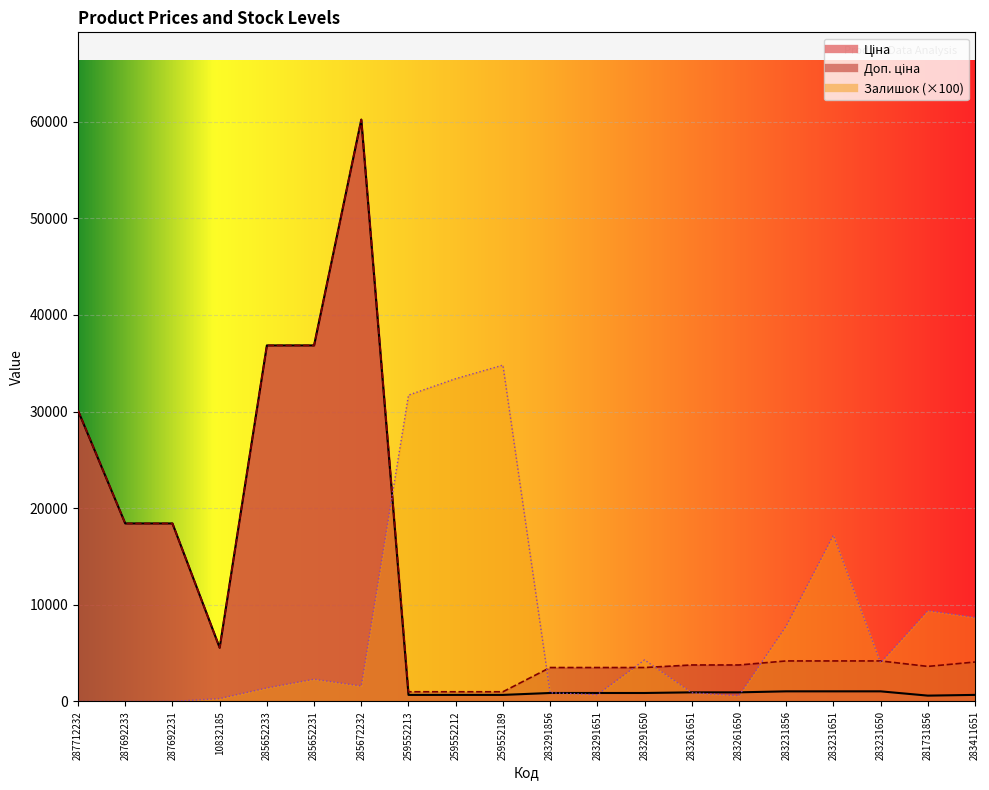

At which label is Залишок closest to 17400?

283231651